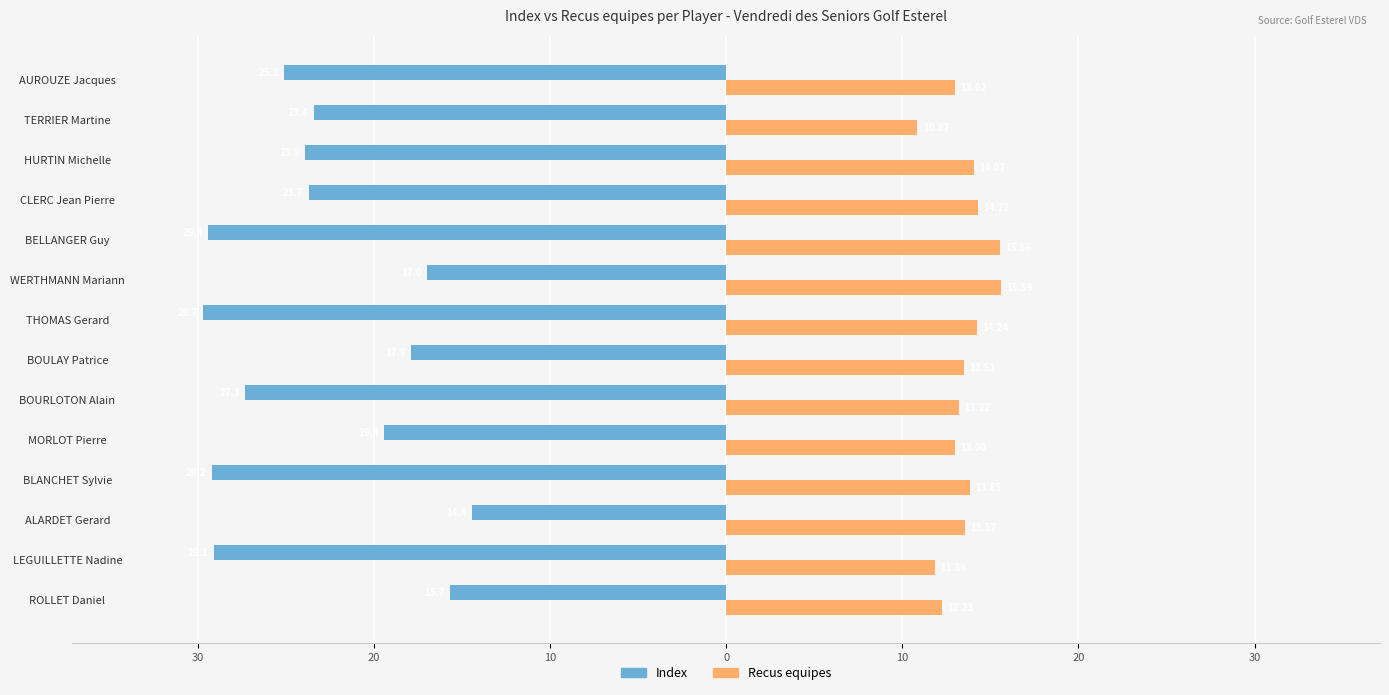

What are all the series names shown in the legend?

Index, Recus equipes